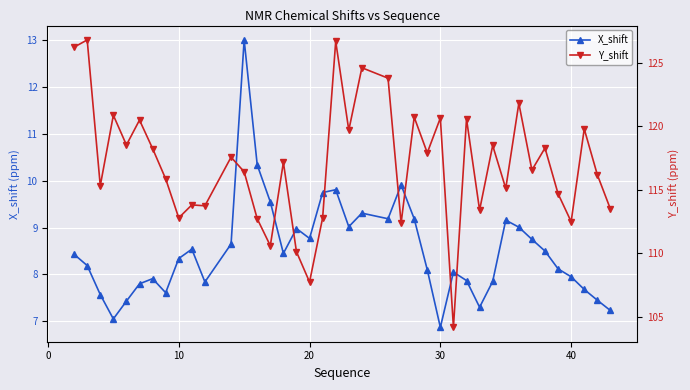

Reading right to left, transcribe all the data shown in this chart.

X_shift: 7.2	7.5	7.7	8.0	8.1	8.5	8.8	9.0	9.2	7.8	7.3	7.9	8.1	6.9	8.1	9.2	9.9	9.2	9.3	9.0	9.8	9.8	8.8	9.0	8.4	9.6	10.3	13.0	8.7	7.8	8.5	8.3	7.6	7.9	7.8	7.4	7.0	7.6	8.2	8.4
Y_shift: 113.5	116.2	119.8	112.5	114.7	118.3	116.6	121.8	115.1	118.5	113.4	120.6	104.2	120.7	117.9	120.7	112.4	123.8	124.6	119.7	126.7	112.8	107.8	110.1	117.2	110.6	112.7	116.4	117.6	113.8	113.8	112.8	115.9	118.3	120.5	118.5	120.9	115.3	126.8	126.2